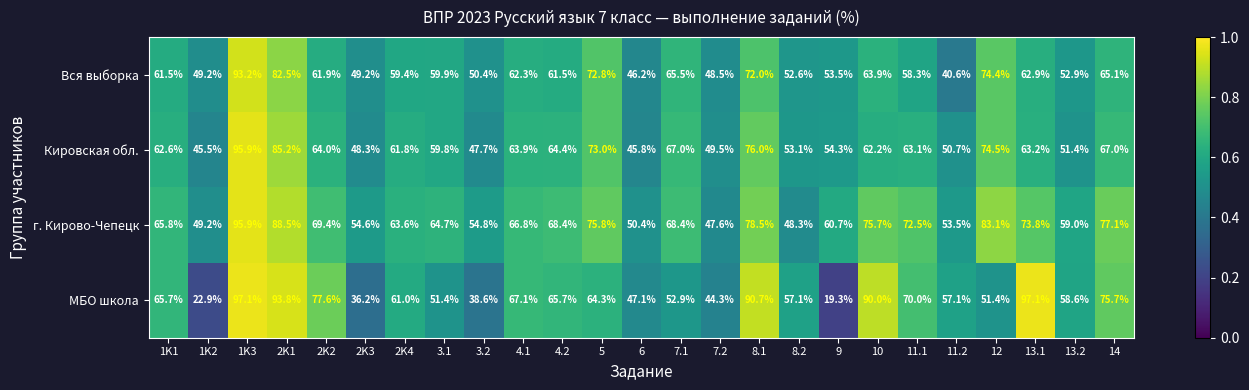

Which series has the widest spread of values?

МБО школа